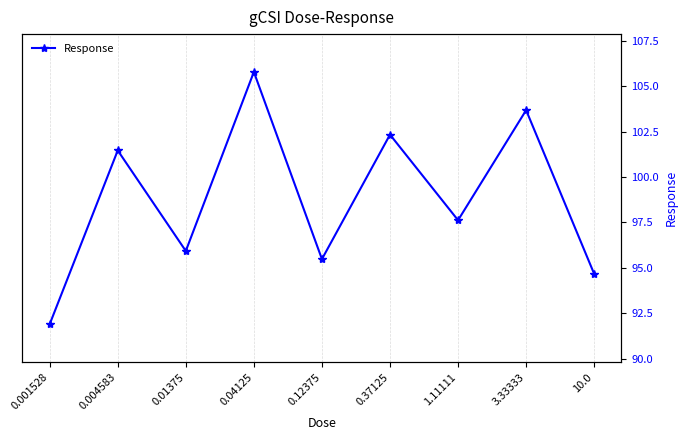

What position from the left is 0.04125?

4